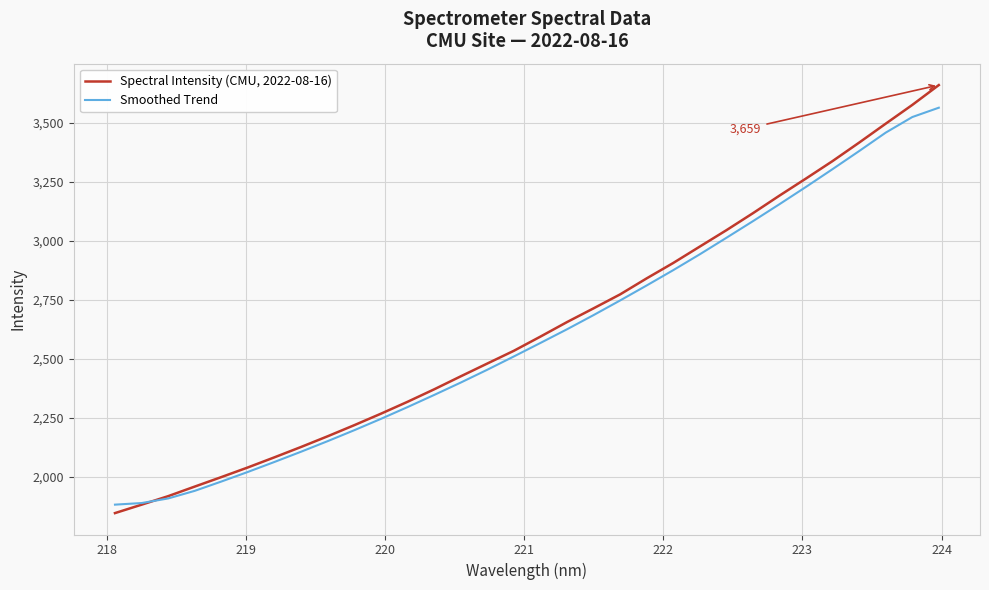

True or false: Smoothed Trend and Spectral Intensity (CMU, 2022-08-16) intersect in this chart.

True